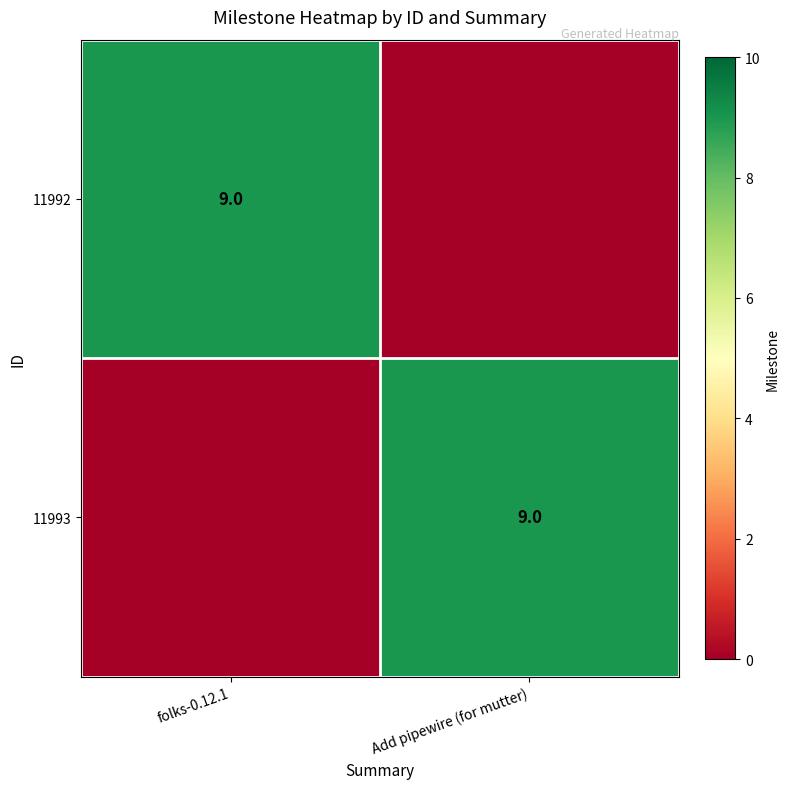

The 11993 series shows 5 at Add pipewire (for mutter). True or false?

False